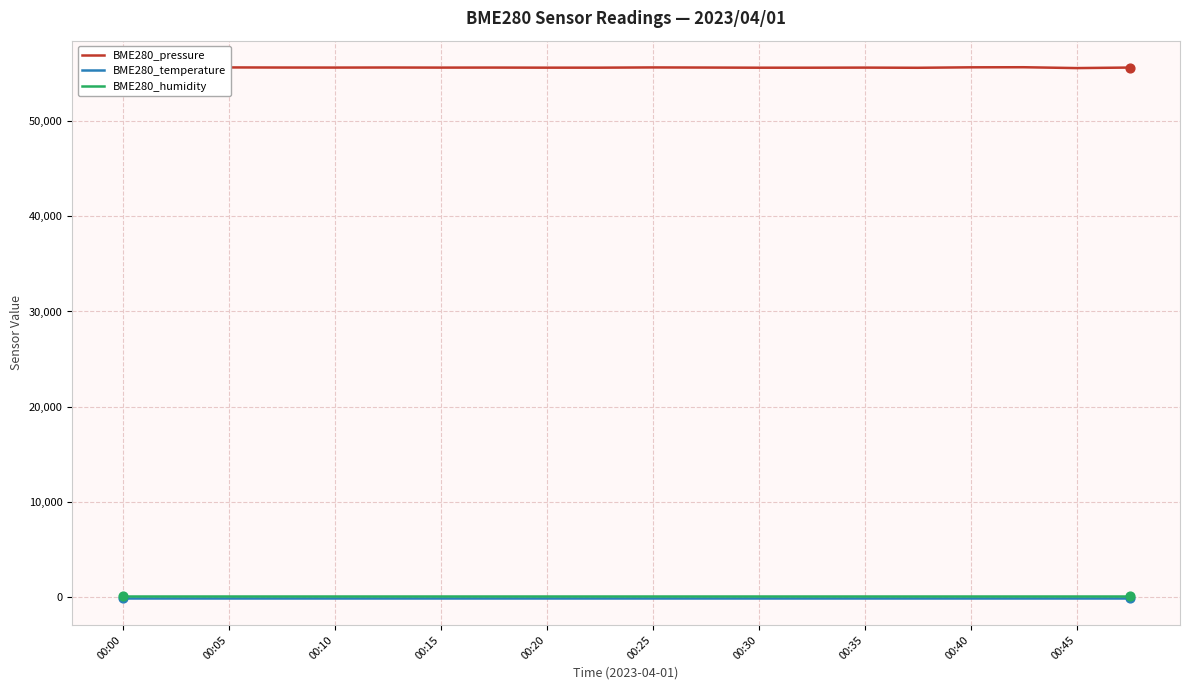

What are all the series names shown in the legend?

BME280_pressure, BME280_temperature, BME280_humidity